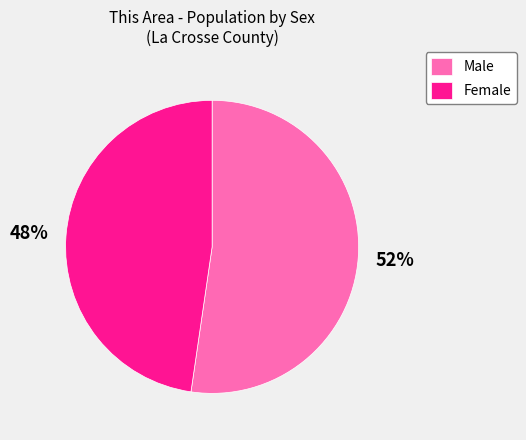

Does Male account for over 50% of the chart?

Yes